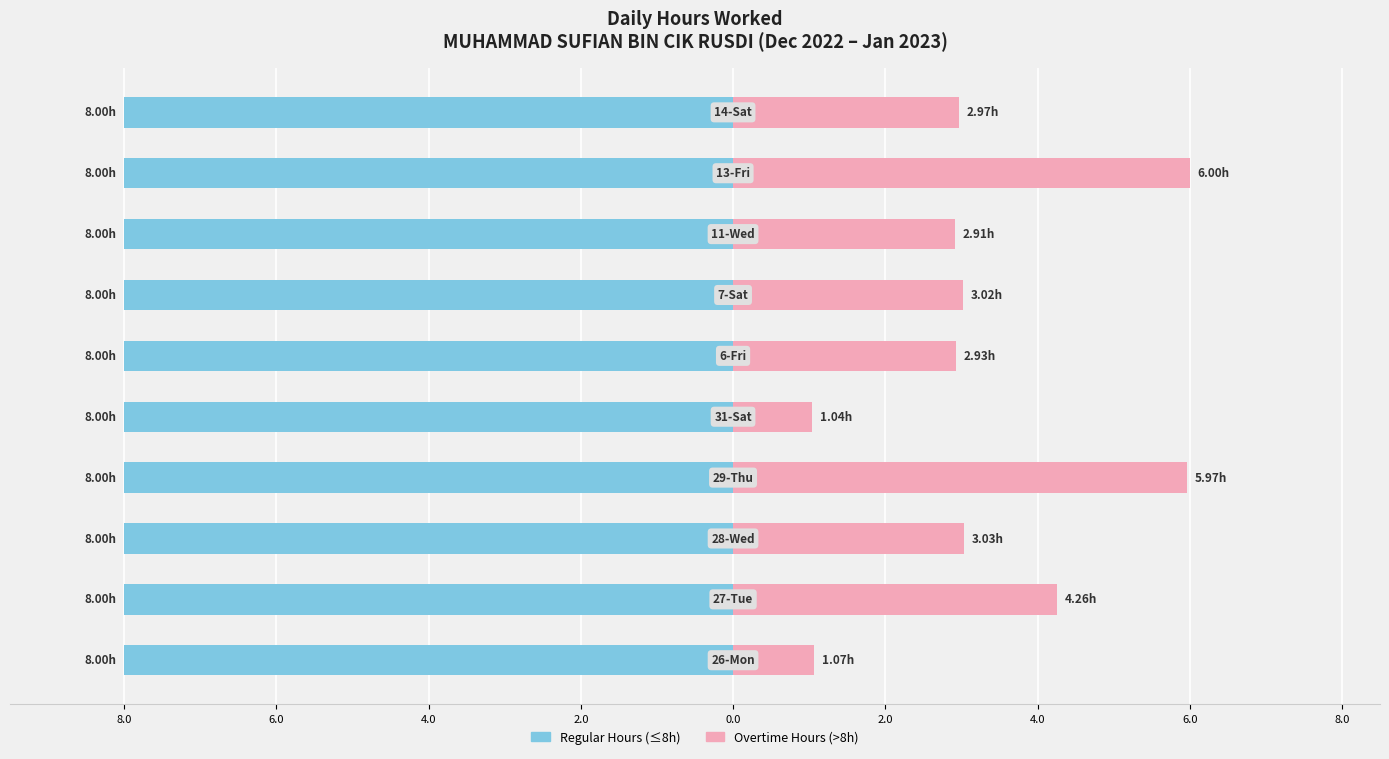

What is the average value of the Overtime Hours series?

3.3